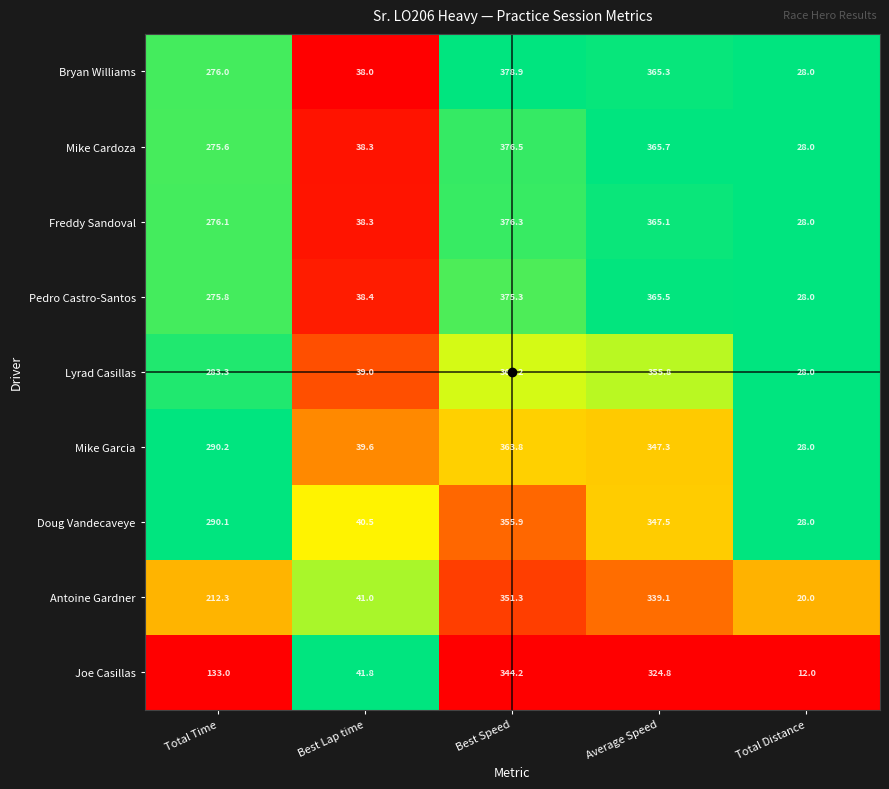

Which series has the largest total across all categories?

Bryan Williams